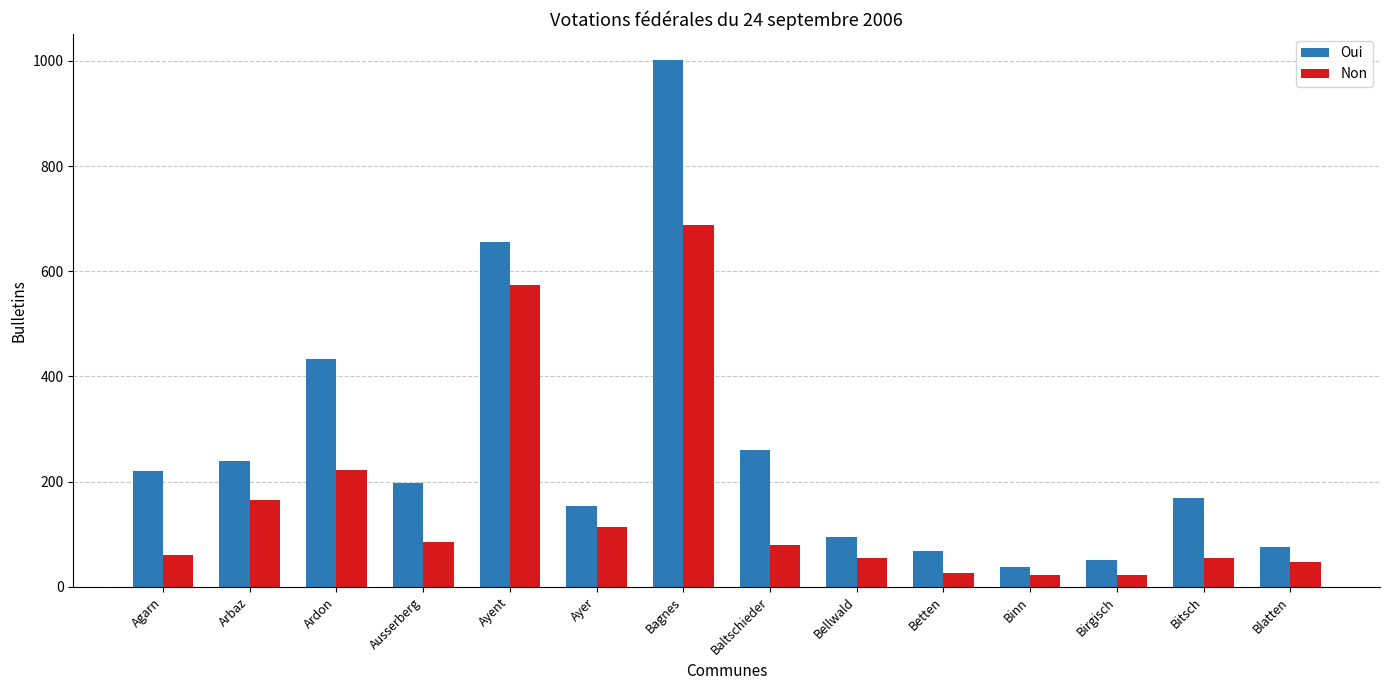

List the series in order of their overall mean, lowest first.

Non, Oui